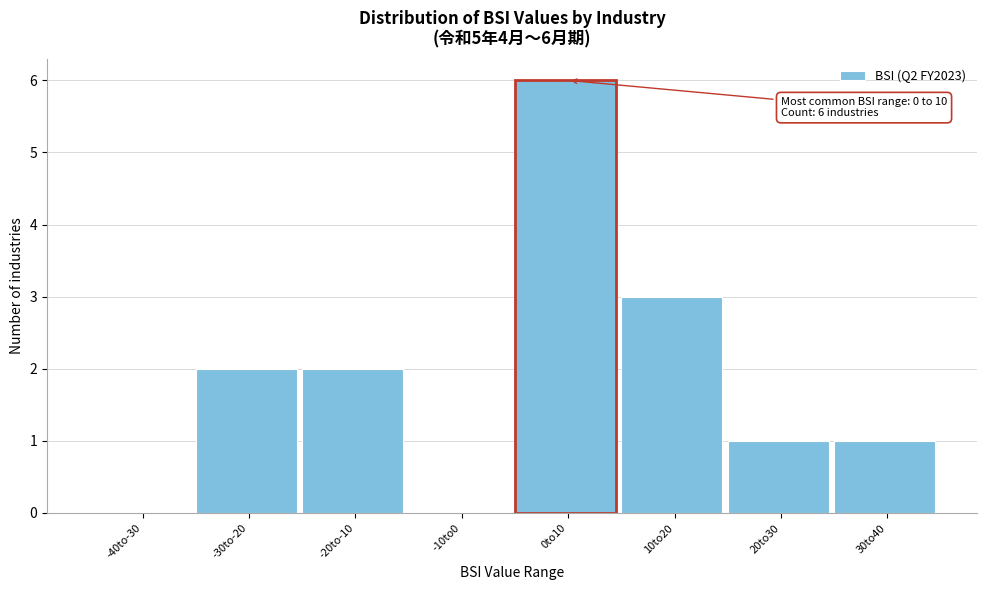

Reading right to left, extract all data points from this chart.

30to40=1	20to30=1	10to20=3	0to10=6	-10to0=0	-20to-10=2	-30to-20=2	-40to-30=0